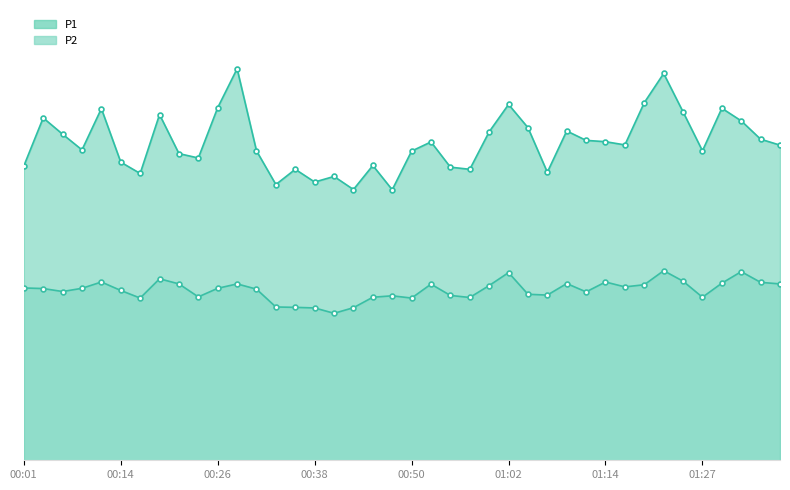

What is the sum of all P2 values?

571.8